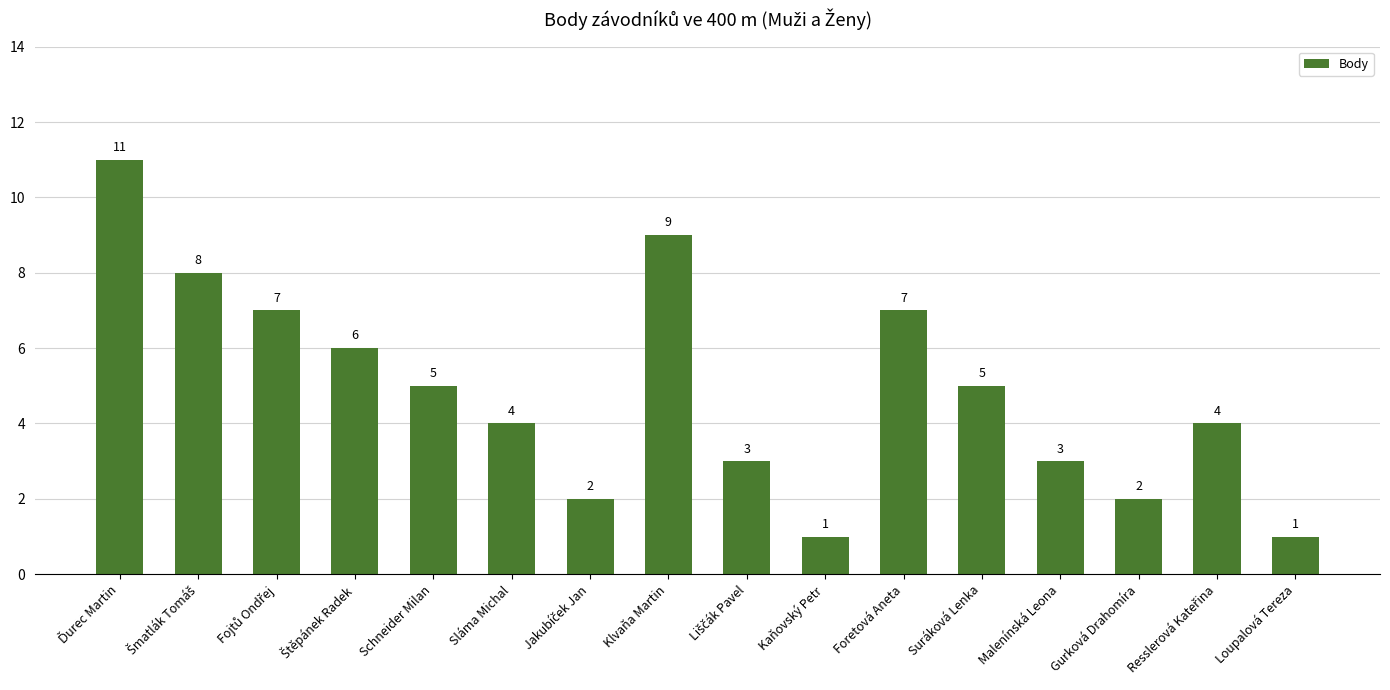

What is the value of the 5th bar from the left?

5